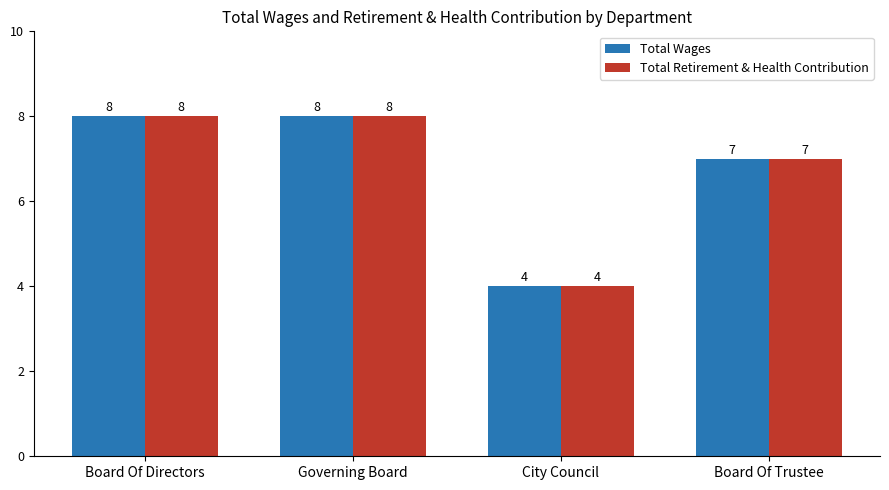

The value of Total Retirement & Health Contribution at Governing Board is 8. True or false?

True